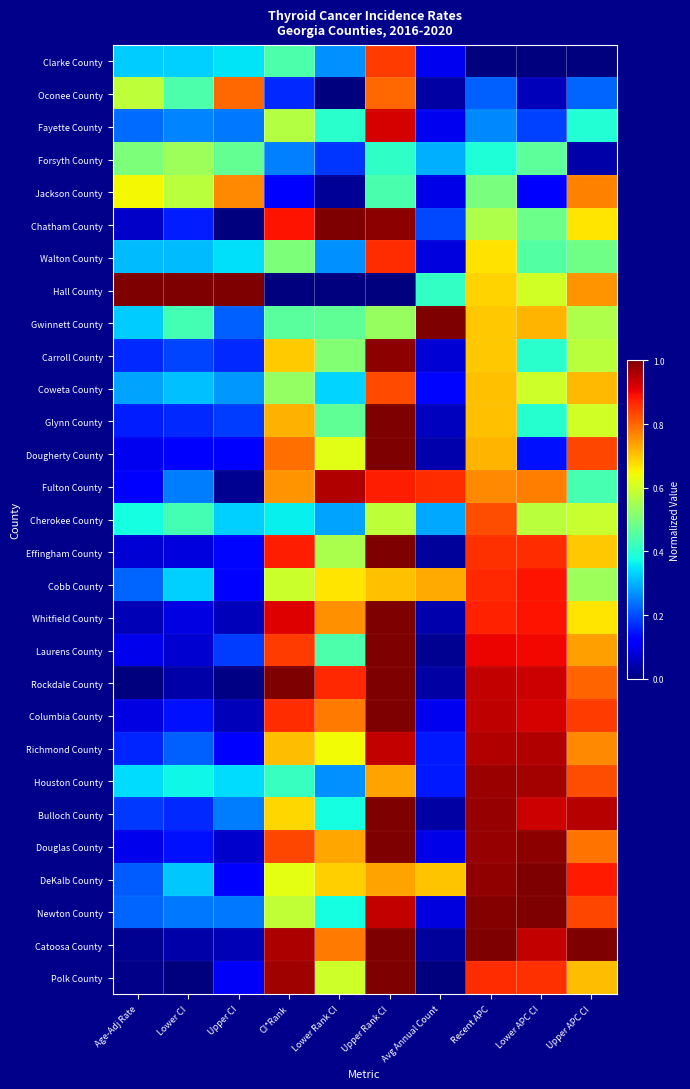

Reading left to right, transcribe all the data shown in this chart.

Clarke County: Age-Adj Rate=0.3	Lower CI=0.3	Upper CI=0.4	CI*Rank=0.4	Lower Rank CI=0.3	Upper Rank CI=0.8	Avg Annual Count=0.1	Recent APC=0.0	Lower APC CI=0.0	Upper APC CI=0.0
Oconee County: Age-Adj Rate=0.6	Lower CI=0.4	Upper CI=0.8	CI*Rank=0.2	Lower Rank CI=0.0	Upper Rank CI=0.8	Avg Annual Count=0.0	Recent APC=0.2	Lower APC CI=0.1	Upper APC CI=0.2
Fayette County: Age-Adj Rate=0.2	Lower CI=0.3	Upper CI=0.2	CI*Rank=0.6	Lower Rank CI=0.4	Upper Rank CI=0.9	Avg Annual Count=0.1	Recent APC=0.3	Lower APC CI=0.2	Upper APC CI=0.4
Forsyth County: Age-Adj Rate=0.5	Lower CI=0.5	Upper CI=0.5	CI*Rank=0.2	Lower Rank CI=0.2	Upper Rank CI=0.4	Avg Annual Count=0.3	Recent APC=0.4	Lower APC CI=0.5	Upper APC CI=0.0
Jackson County: Age-Adj Rate=0.6	Lower CI=0.6	Upper CI=0.8	CI*Rank=0.1	Lower Rank CI=0.0	Upper Rank CI=0.4	Avg Annual Count=0.1	Recent APC=0.5	Lower APC CI=0.1	Upper APC CI=0.8
Chatham County: Age-Adj Rate=0.1	Lower CI=0.2	Upper CI=0.0	CI*Rank=0.9	Lower Rank CI=1.0	Upper Rank CI=1.0	Avg Annual Count=0.2	Recent APC=0.6	Lower APC CI=0.5	Upper APC CI=0.7
Walton County: Age-Adj Rate=0.3	Lower CI=0.3	Upper CI=0.3	CI*Rank=0.5	Lower Rank CI=0.3	Upper Rank CI=0.9	Avg Annual Count=0.1	Recent APC=0.7	Lower APC CI=0.5	Upper APC CI=0.5
Hall County: Age-Adj Rate=1.0	Lower CI=1.0	Upper CI=1.0	CI*Rank=0.0	Lower Rank CI=0.0	Upper Rank CI=0.0	Avg Annual Count=0.4	Recent APC=0.7	Lower APC CI=0.6	Upper APC CI=0.8
Gwinnett County: Age-Adj Rate=0.3	Lower CI=0.4	Upper CI=0.2	CI*Rank=0.5	Lower Rank CI=0.5	Upper Rank CI=0.5	Avg Annual Count=1.0	Recent APC=0.7	Lower APC CI=0.7	Upper APC CI=0.6
Carroll County: Age-Adj Rate=0.2	Lower CI=0.2	Upper CI=0.2	CI*Rank=0.7	Lower Rank CI=0.5	Upper Rank CI=1.0	Avg Annual Count=0.1	Recent APC=0.7	Lower APC CI=0.4	Upper APC CI=0.6
Coweta County: Age-Adj Rate=0.3	Lower CI=0.3	Upper CI=0.3	CI*Rank=0.5	Lower Rank CI=0.3	Upper Rank CI=0.8	Avg Annual Count=0.1	Recent APC=0.7	Lower APC CI=0.6	Upper APC CI=0.7
Glynn County: Age-Adj Rate=0.2	Lower CI=0.2	Upper CI=0.2	CI*Rank=0.7	Lower Rank CI=0.5	Upper Rank CI=1.0	Avg Annual Count=0.1	Recent APC=0.7	Lower APC CI=0.4	Upper APC CI=0.6
Dougherty County: Age-Adj Rate=0.1	Lower CI=0.1	Upper CI=0.1	CI*Rank=0.8	Lower Rank CI=0.6	Upper Rank CI=1.0	Avg Annual Count=0.0	Recent APC=0.7	Lower APC CI=0.1	Upper APC CI=0.8
Fulton County: Age-Adj Rate=0.1	Lower CI=0.2	Upper CI=0.0	CI*Rank=0.8	Lower Rank CI=1.0	Upper Rank CI=0.9	Avg Annual Count=0.9	Recent APC=0.8	Lower APC CI=0.8	Upper APC CI=0.4
Cherokee County: Age-Adj Rate=0.4	Lower CI=0.4	Upper CI=0.3	CI*Rank=0.4	Lower Rank CI=0.3	Upper Rank CI=0.6	Avg Annual Count=0.3	Recent APC=0.8	Lower APC CI=0.6	Upper APC CI=0.6
Effingham County: Age-Adj Rate=0.1	Lower CI=0.1	Upper CI=0.1	CI*Rank=0.9	Lower Rank CI=0.6	Upper Rank CI=1.0	Avg Annual Count=0.0	Recent APC=0.9	Lower APC CI=0.9	Upper APC CI=0.7
Cobb County: Age-Adj Rate=0.2	Lower CI=0.3	Upper CI=0.1	CI*Rank=0.6	Lower Rank CI=0.7	Upper Rank CI=0.7	Avg Annual Count=0.7	Recent APC=0.9	Lower APC CI=0.9	Upper APC CI=0.5
Whitfield County: Age-Adj Rate=0.0	Lower CI=0.1	Upper CI=0.1	CI*Rank=0.9	Lower Rank CI=0.8	Upper Rank CI=1.0	Avg Annual Count=0.0	Recent APC=0.9	Lower APC CI=0.9	Upper APC CI=0.7
Laurens County: Age-Adj Rate=0.1	Lower CI=0.1	Upper CI=0.2	CI*Rank=0.8	Lower Rank CI=0.4	Upper Rank CI=1.0	Avg Annual Count=0.0	Recent APC=0.9	Lower APC CI=0.9	Upper APC CI=0.7
Rockdale County: Age-Adj Rate=0.0	Lower CI=0.0	Upper CI=0.0	CI*Rank=1.0	Lower Rank CI=0.9	Upper Rank CI=1.0	Avg Annual Count=0.0	Recent APC=0.9	Lower APC CI=0.9	Upper APC CI=0.8
Columbia County: Age-Adj Rate=0.1	Lower CI=0.1	Upper CI=0.1	CI*Rank=0.9	Lower Rank CI=0.8	Upper Rank CI=1.0	Avg Annual Count=0.1	Recent APC=0.9	Lower APC CI=0.9	Upper APC CI=0.8
Richmond County: Age-Adj Rate=0.2	Lower CI=0.2	Upper CI=0.1	CI*Rank=0.7	Lower Rank CI=0.6	Upper Rank CI=0.9	Avg Annual Count=0.1	Recent APC=1.0	Lower APC CI=1.0	Upper APC CI=0.8
Houston County: Age-Adj Rate=0.3	Lower CI=0.4	Upper CI=0.3	CI*Rank=0.4	Lower Rank CI=0.3	Upper Rank CI=0.7	Avg Annual Count=0.1	Recent APC=1.0	Lower APC CI=1.0	Upper APC CI=0.8
Bulloch County: Age-Adj Rate=0.2	Lower CI=0.2	Upper CI=0.2	CI*Rank=0.7	Lower Rank CI=0.4	Upper Rank CI=1.0	Avg Annual Count=0.0	Recent APC=1.0	Lower APC CI=0.9	Upper APC CI=1.0
Douglas County: Age-Adj Rate=0.1	Lower CI=0.1	Upper CI=0.1	CI*Rank=0.8	Lower Rank CI=0.7	Upper Rank CI=1.0	Avg Annual Count=0.1	Recent APC=1.0	Lower APC CI=1.0	Upper APC CI=0.8
DeKalb County: Age-Adj Rate=0.2	Lower CI=0.3	Upper CI=0.1	CI*Rank=0.6	Lower Rank CI=0.7	Upper Rank CI=0.7	Avg Annual Count=0.7	Recent APC=1.0	Lower APC CI=1.0	Upper APC CI=0.9
Newton County: Age-Adj Rate=0.2	Lower CI=0.2	Upper CI=0.2	CI*Rank=0.6	Lower Rank CI=0.4	Upper Rank CI=0.9	Avg Annual Count=0.1	Recent APC=1.0	Lower APC CI=1.0	Upper APC CI=0.8
Catoosa County: Age-Adj Rate=0.0	Lower CI=0.0	Upper CI=0.0	CI*Rank=1.0	Lower Rank CI=0.8	Upper Rank CI=1.0	Avg Annual Count=0.0	Recent APC=1.0	Lower APC CI=0.9	Upper APC CI=1.0
Polk County: Age-Adj Rate=0.0	Lower CI=0.0	Upper CI=0.1	CI*Rank=1.0	Lower Rank CI=0.6	Upper Rank CI=1.0	Avg Annual Count=0.0	Recent APC=0.9	Lower APC CI=0.9	Upper APC CI=0.7